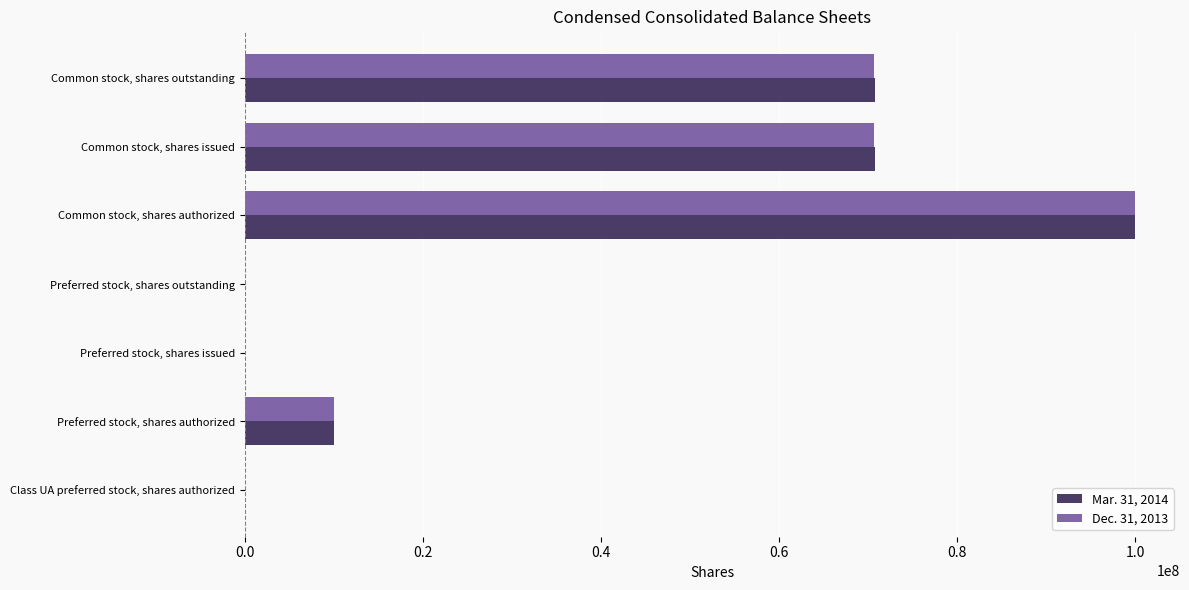

Between Preferred stock, shares outstanding and Common stock, shares issued, which series saw the biggest shift?

Mar. 31, 2014